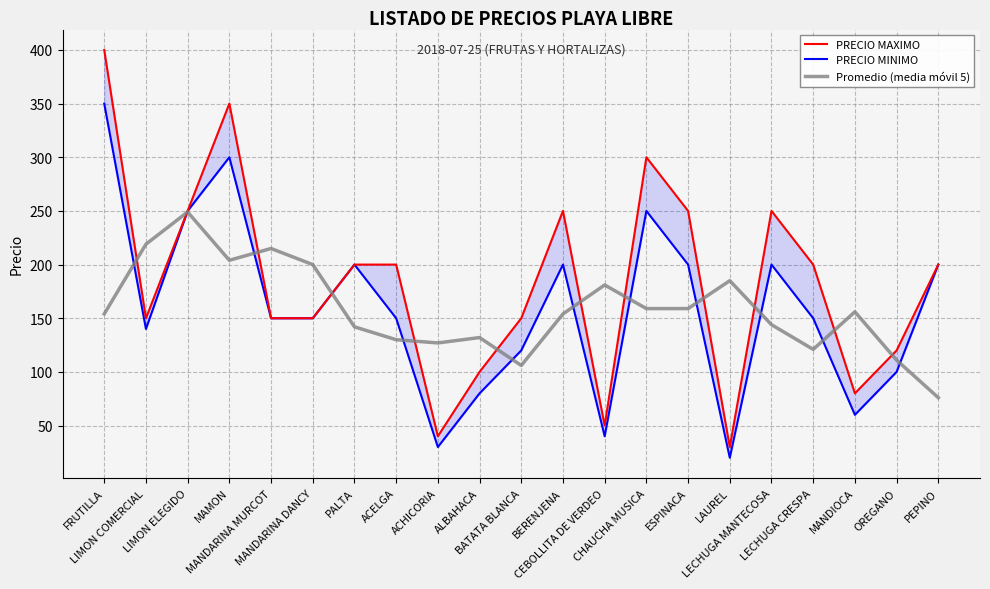

What is the greatest value displayed?

400